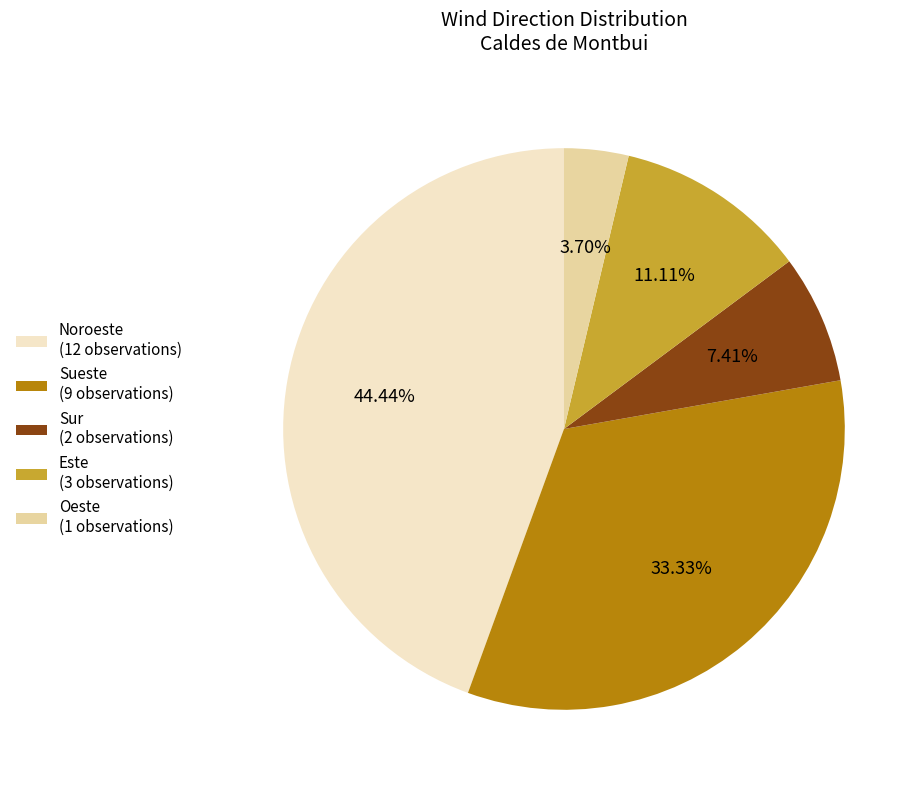

To the nearest percent, what is the combined percentage of Sur and Este?

19%